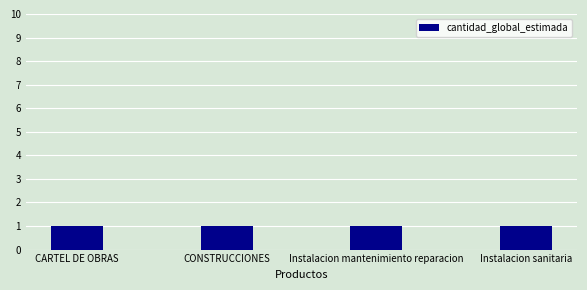

Reading right to left, what are all the values shown in this chart?

producto_codigo: 72101510	72102201	72131601	82101502
cantidad_global_estimada: 1	1	1	1